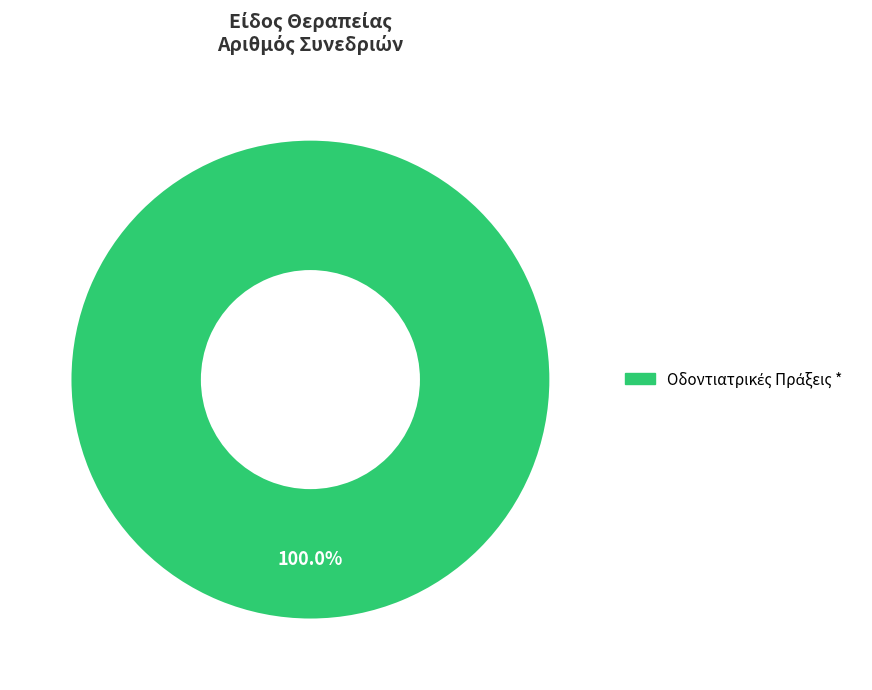

Is there any slice that represents more than half of the pie?

Yes